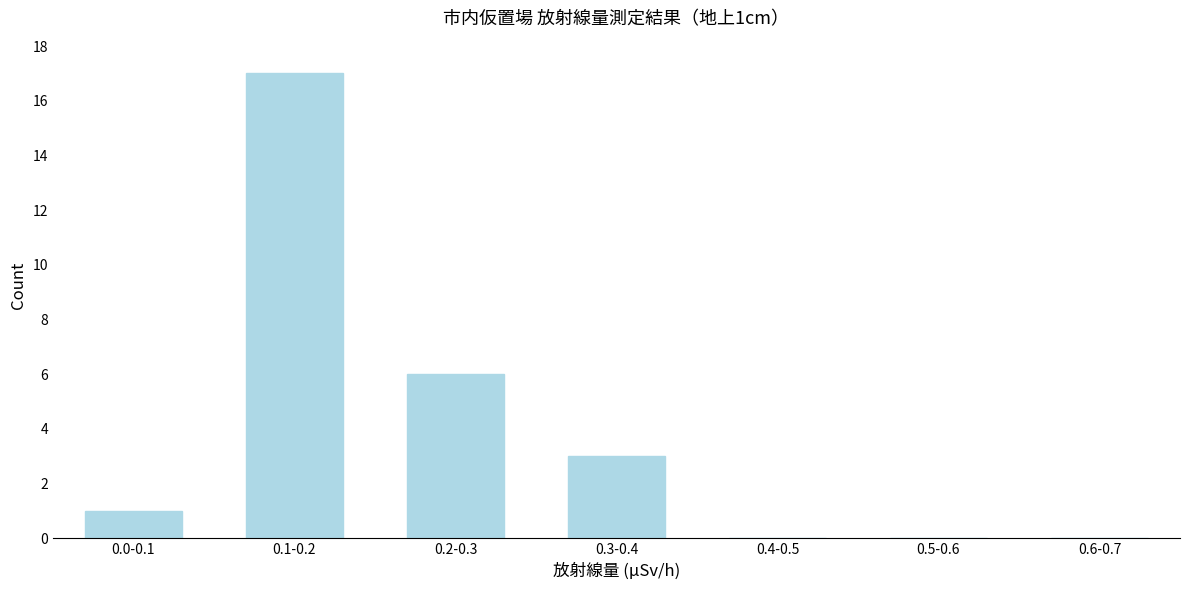

Reading left to right, extract all data points from this chart.

0.0-0.1=1	0.1-0.2=17	0.2-0.3=6	0.3-0.4=3	0.4-0.5=0	0.5-0.6=0	0.6-0.7=0